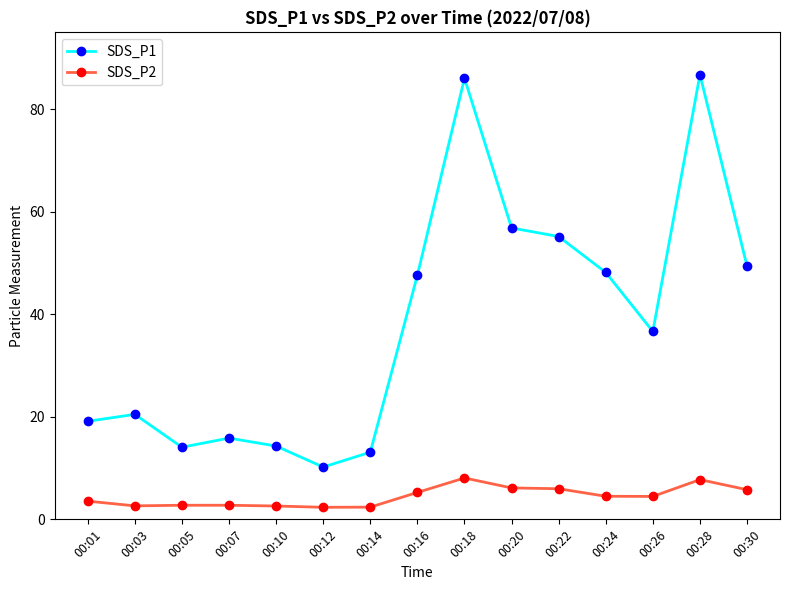

Which series changed the most between 00:18 and 00:22?

SDS_P1